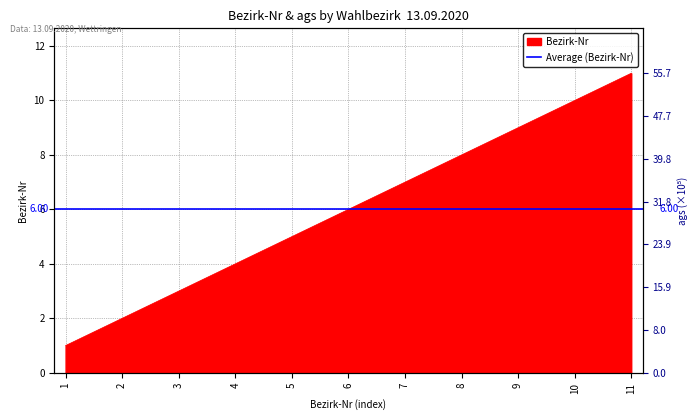

What is the smallest value displayed?

1